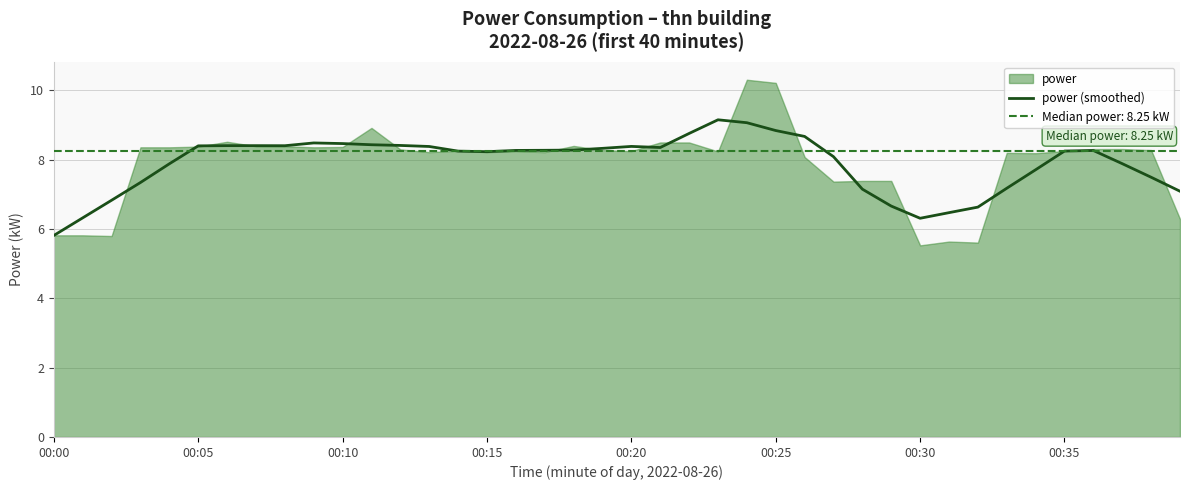

What is the approximate value at 16?

8.3